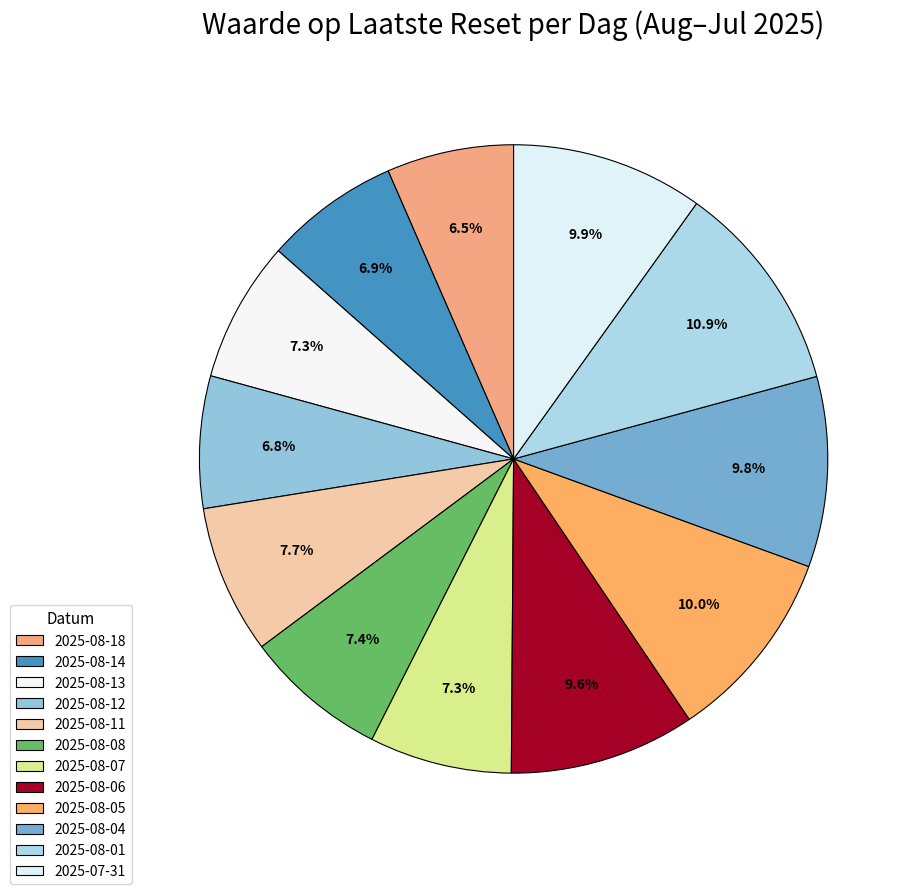

Between 2025-08-11 and 2025-08-13, which is larger?

2025-08-11